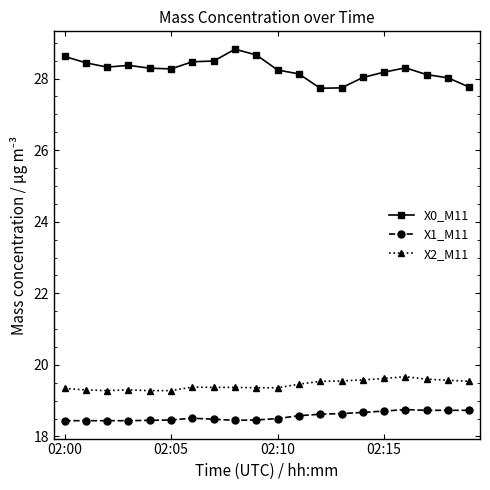

How many X1_M11 values are between 18 and 19?

20